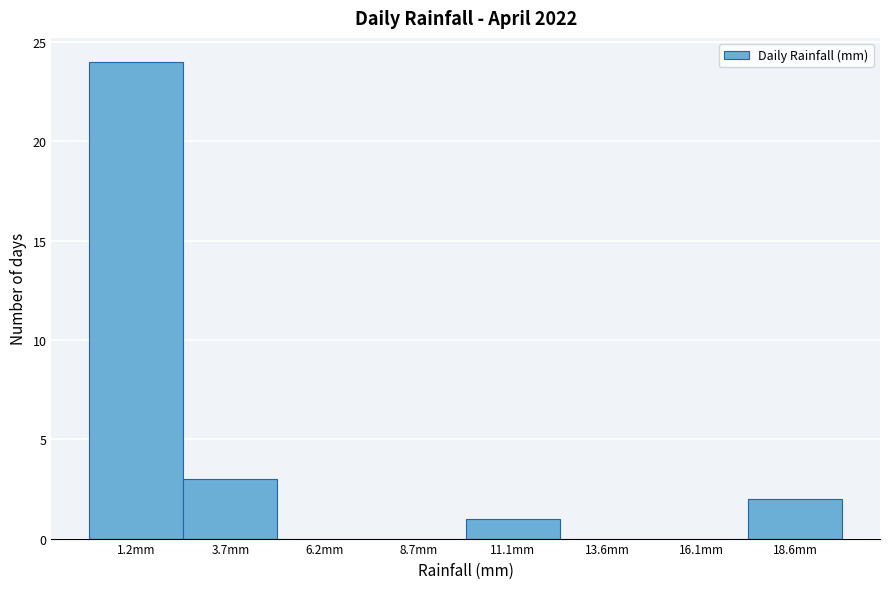

Over which range of the x-axis is the bar tallest?

0.0 to 2.5